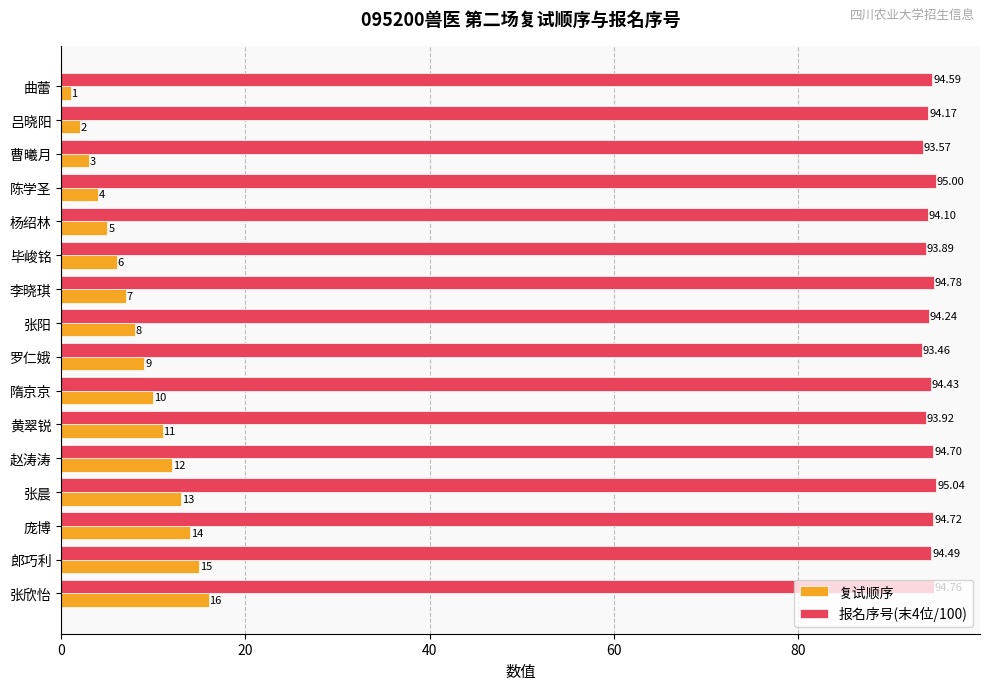

Between 罗仁娥 and 黄翠锐, which series saw the biggest shift?

复试顺序